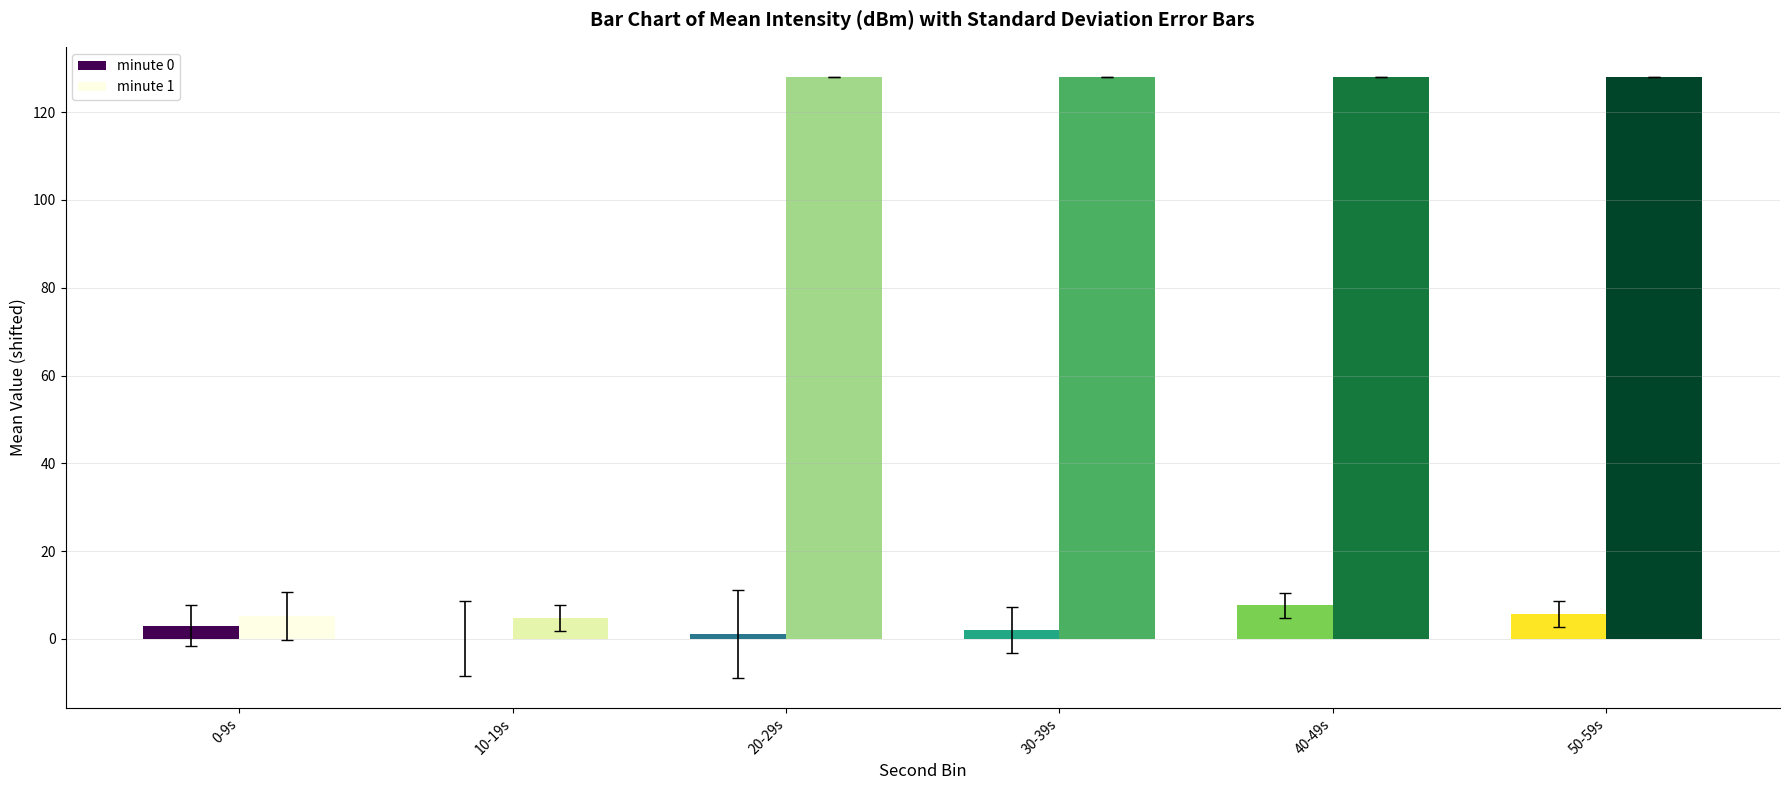

What is the total value across all series at 50-59s?

133.6